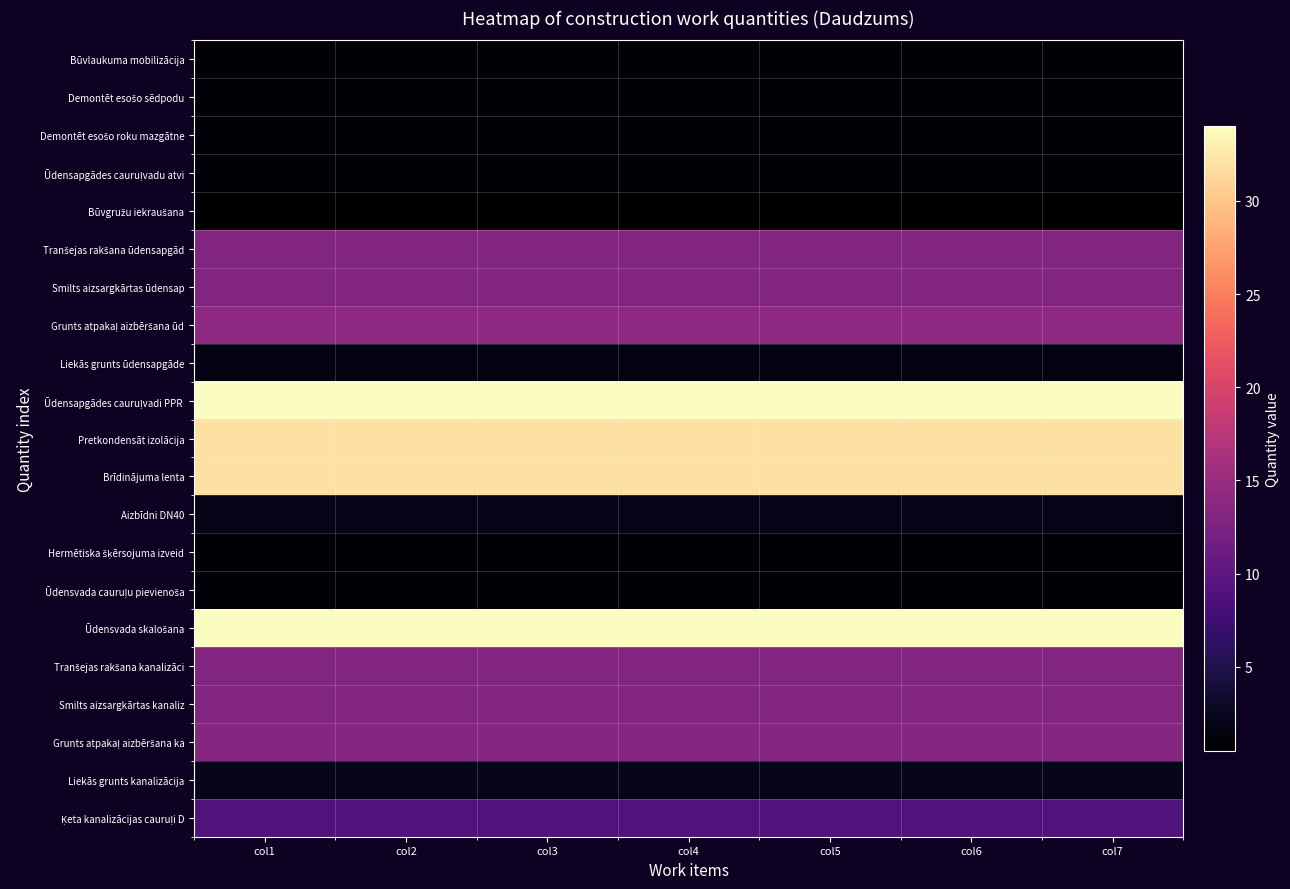

What is the smallest value displayed?

0.5